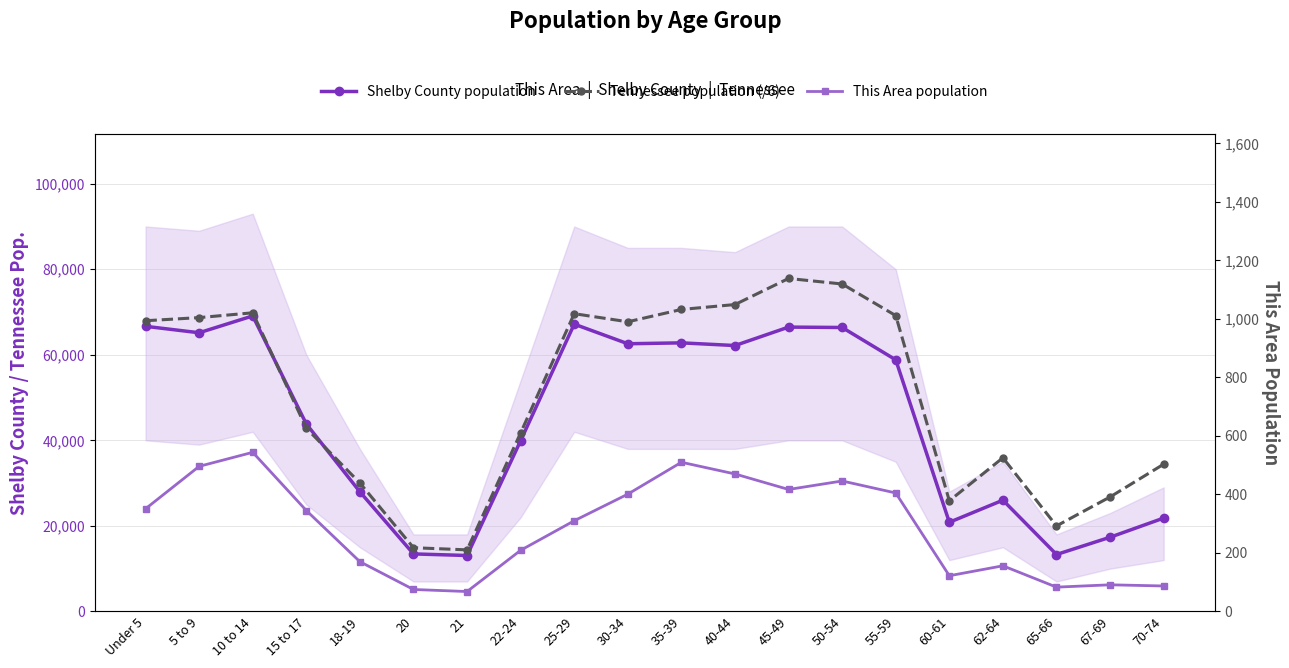

What is the difference between the maximum and minimum values in the Tennessee population (/6) series?

63455.2